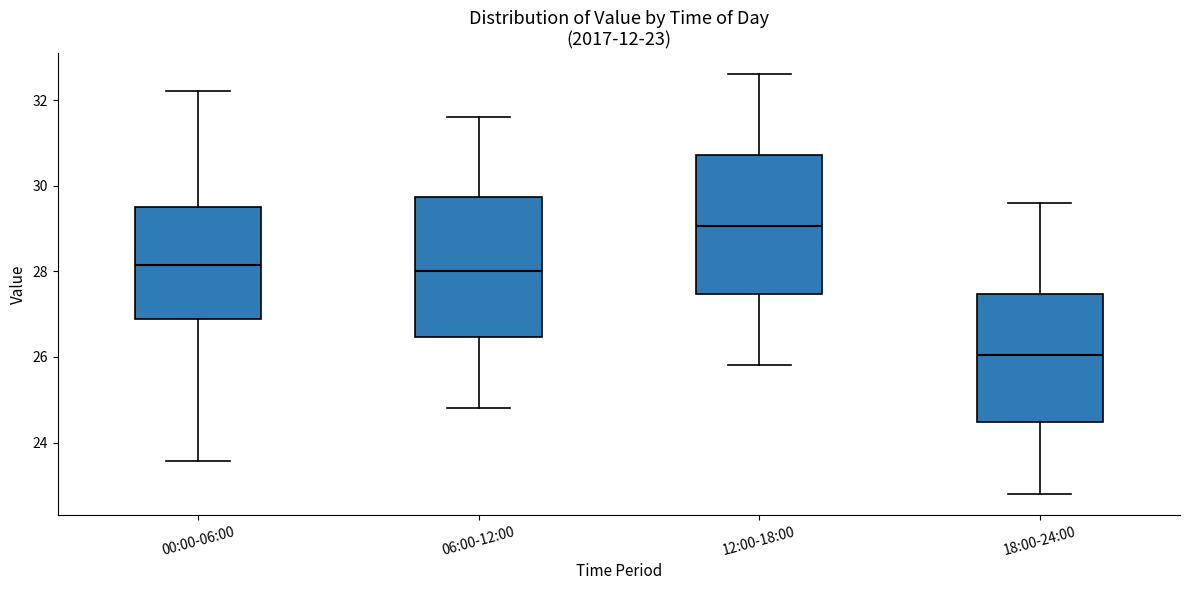

Which box has the lowest median line?

18:00-24:00